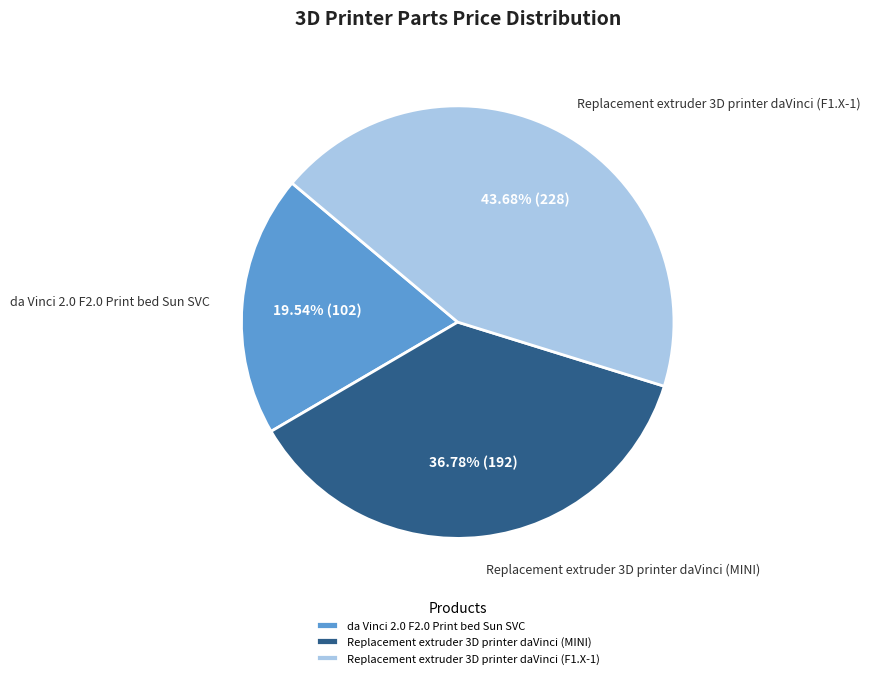

True or false: Replacement extruder 3D printer daVinci (F1.X-1) accounts for 51% of the total.

False